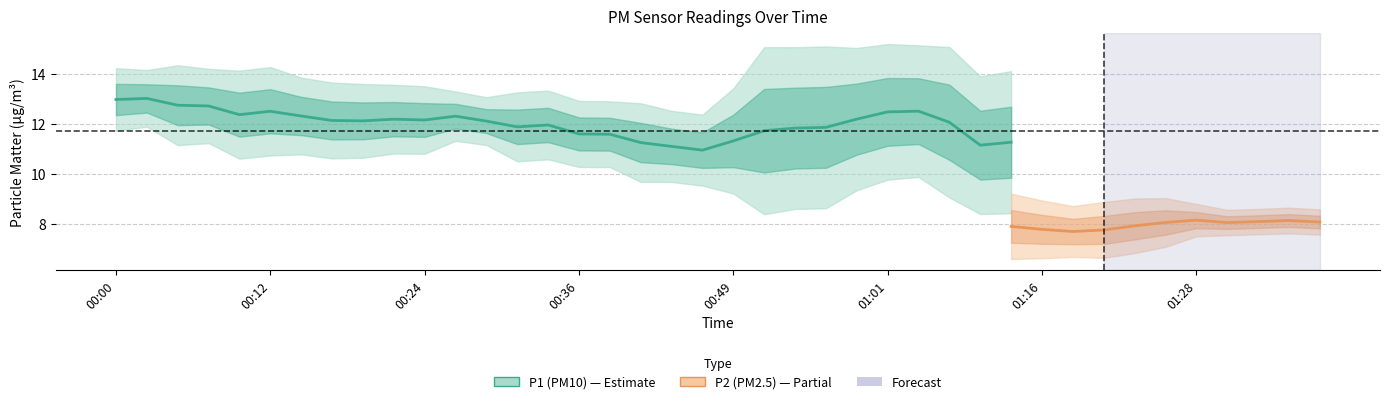

True or false: P2 has more than 2 interior local peaks.

True